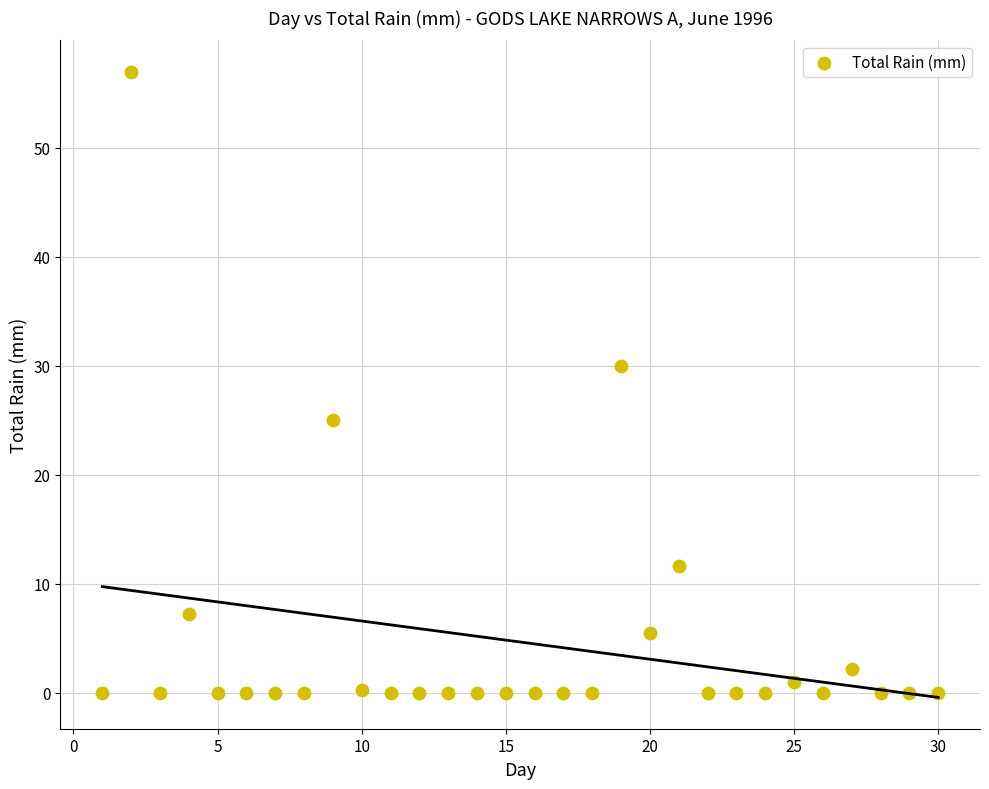

What is the range of Y values (max minus min)?

57.0